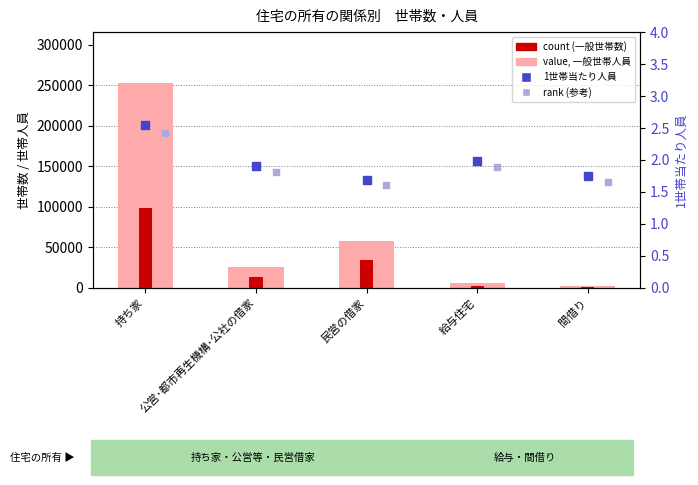

At how many categories does at least one series exceed 181887?

1